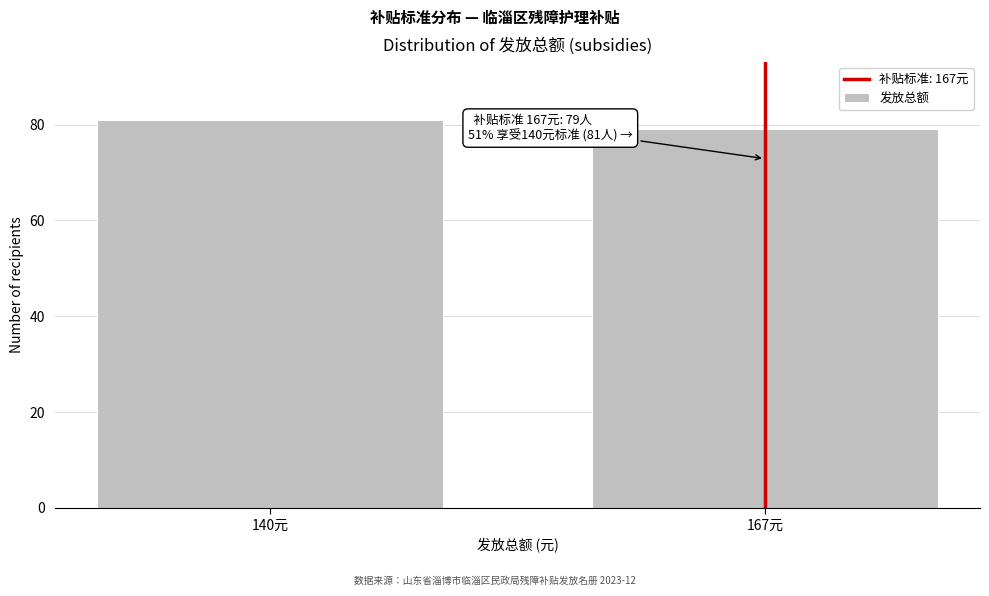

Reading left to right, what are all the values shown in this chart?

81	79